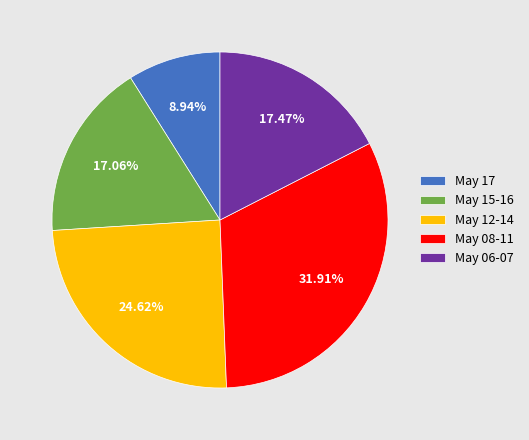

Which slice is the largest?

May 08-11